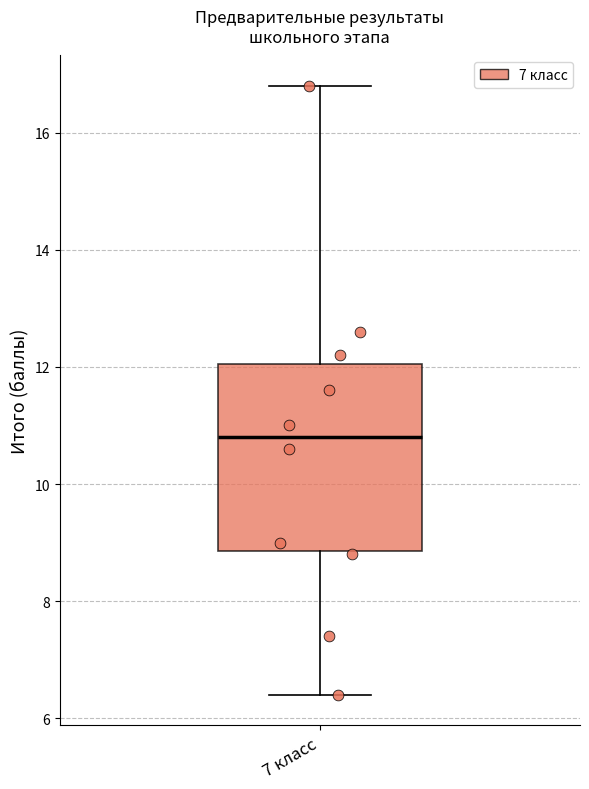

Transcribe this box plot: give where the median line is, the range the box spans, and where the two whiskers end, as read against the y-axis. The values are not printed on the chart, so give them approximately, as read against the axis.

median 10.8, box 8.8 to 12.0, whiskers 6.4 to 16.8